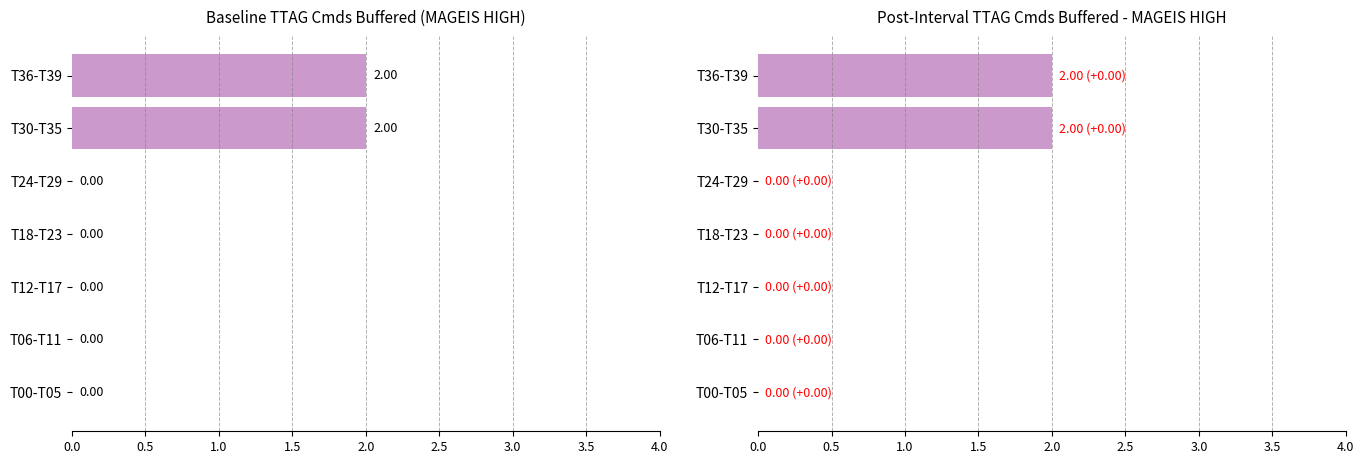

Count the number of values greater than 0.

2